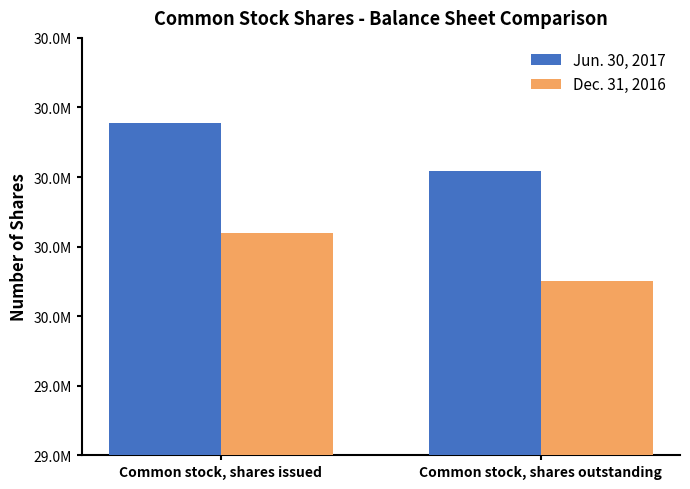

What is the average value of the Dec. 31, 2016 series?

30042518